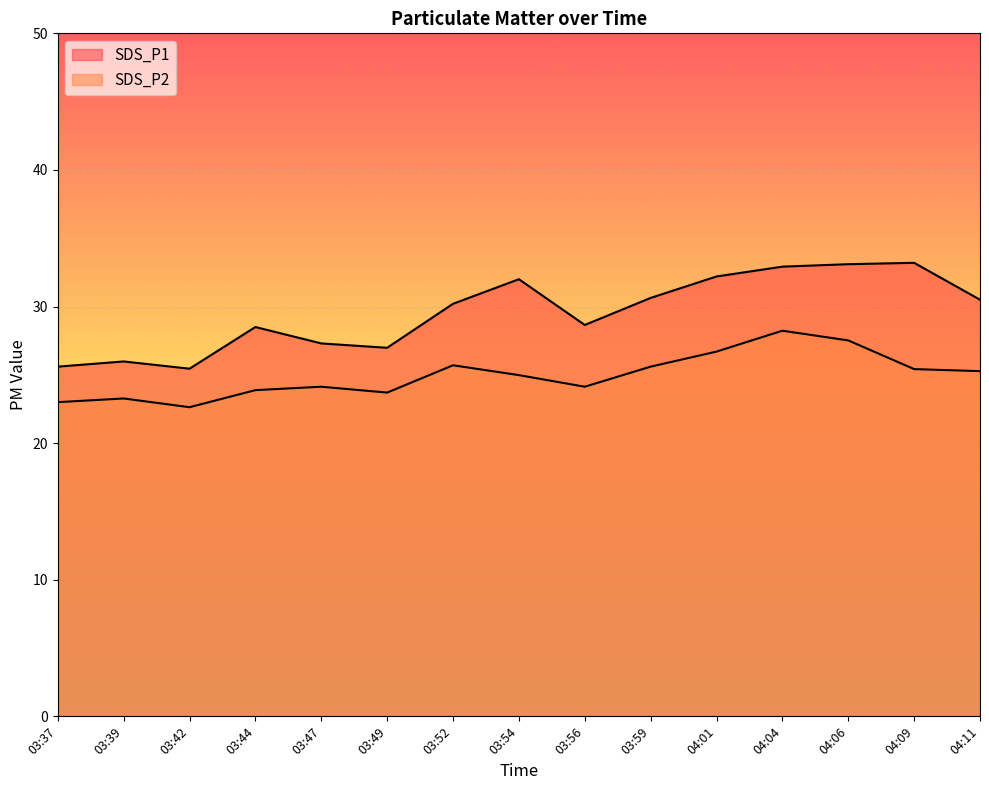

Count the number of categories in the chart.

15